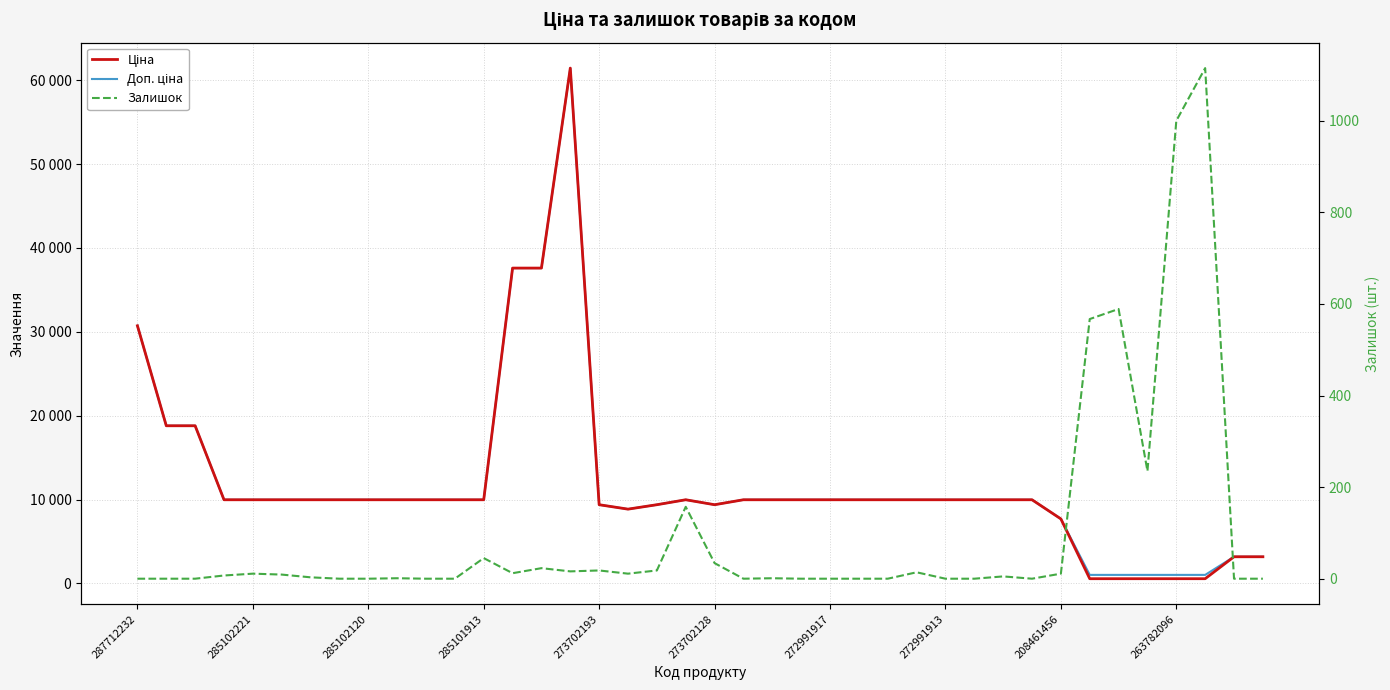

How many categories are shown in the chart?

40